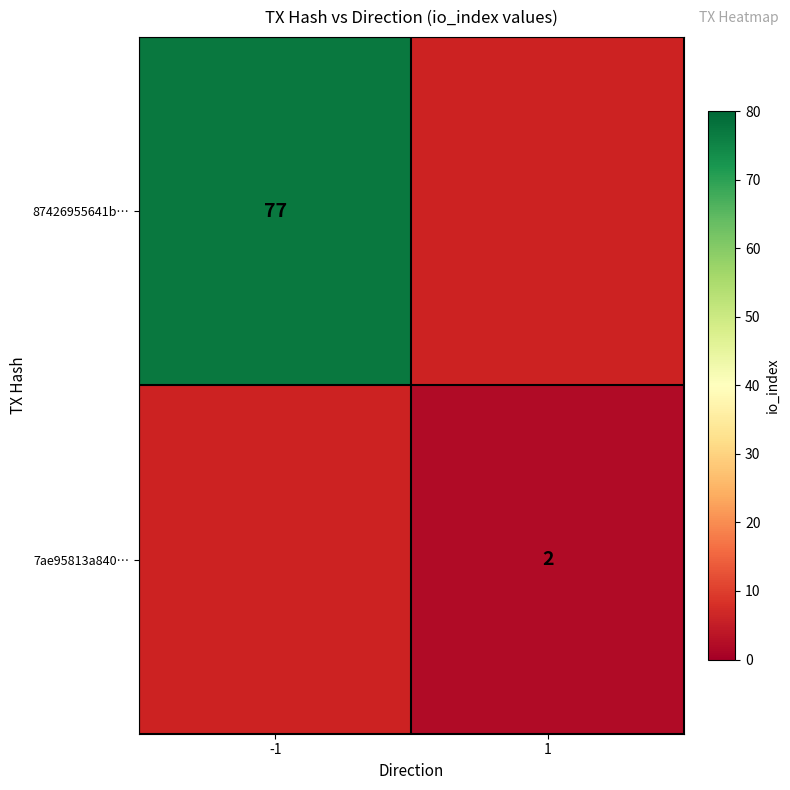

What is the minimum value shown in the chart?

2.0